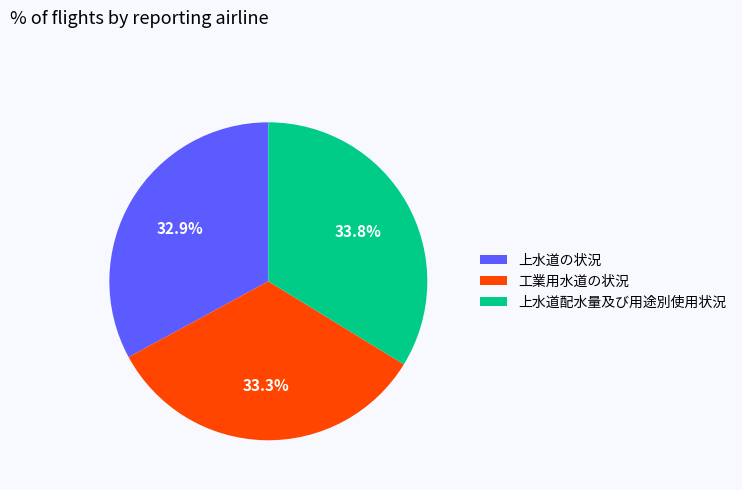

Does 上水道配水量及び用途別使用状況 account for over 50% of the chart?

No